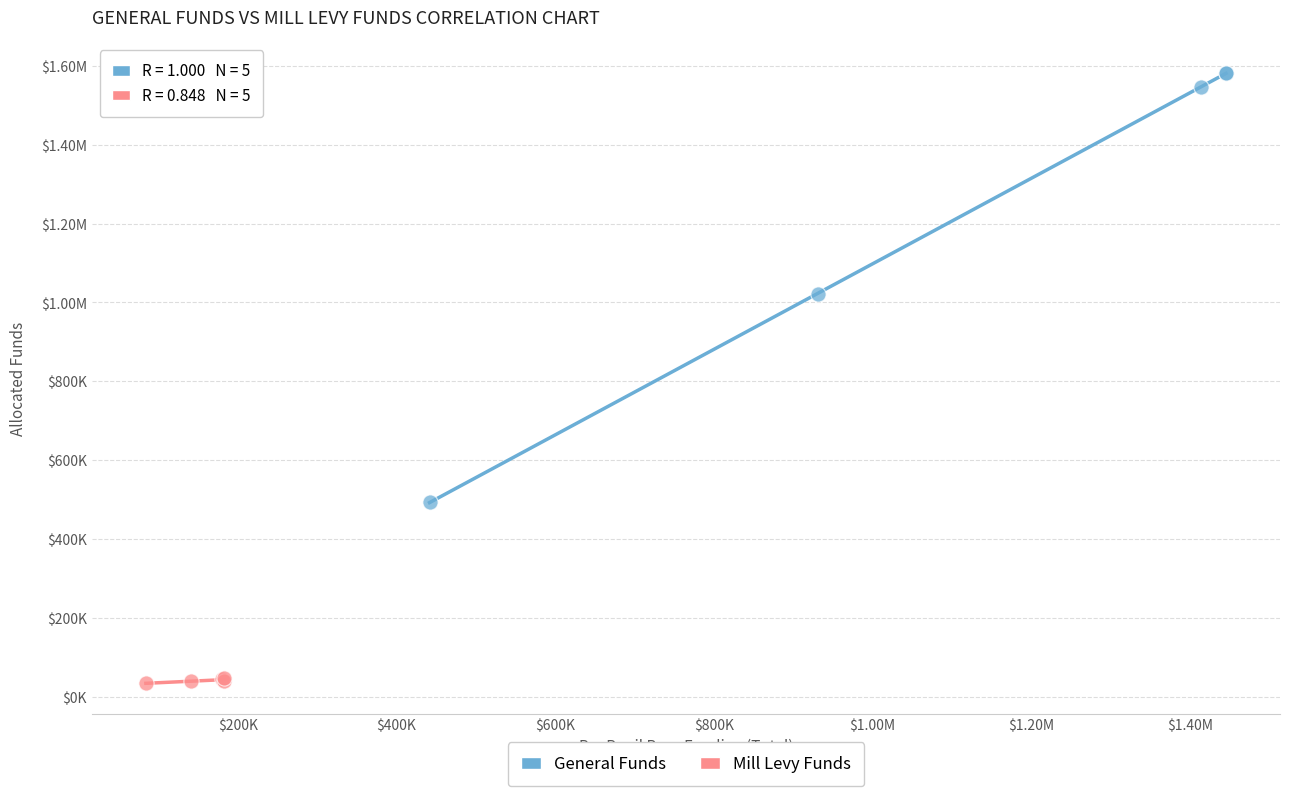

What are all the series names shown in the legend?

General Funds, Mill Levy Funds